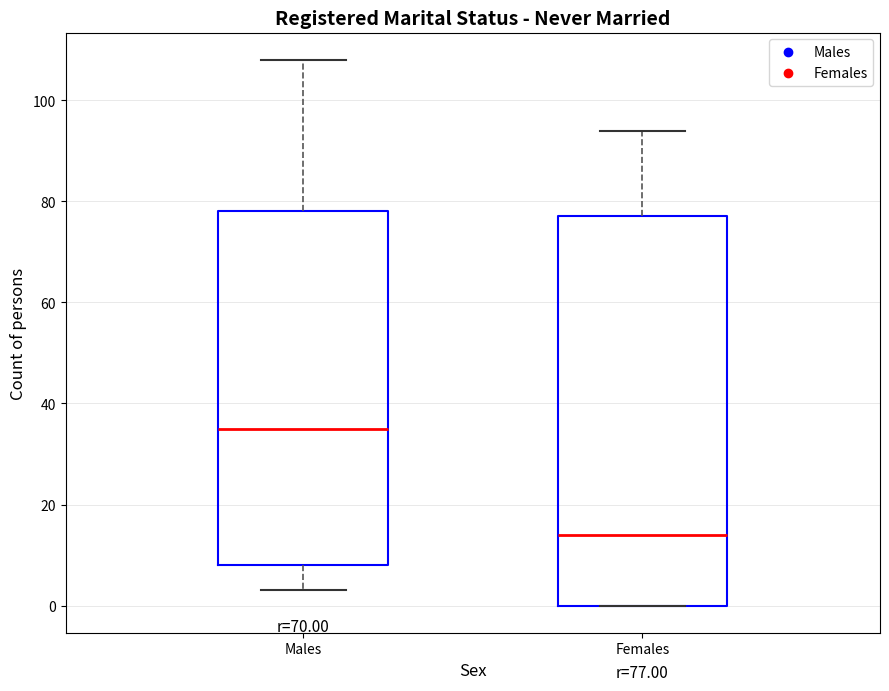

Which box's median line is the lowest?

Females